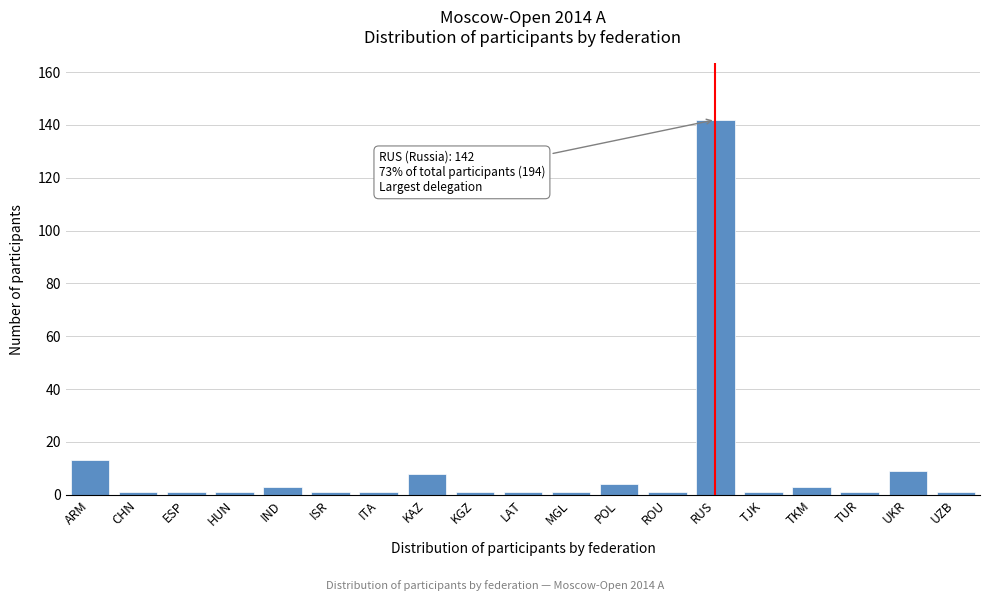

Reading right to left, transcribe all the data shown in this chart.

1	9	1	3	1	142	1	4	1	1	1	8	1	1	3	1	1	1	13